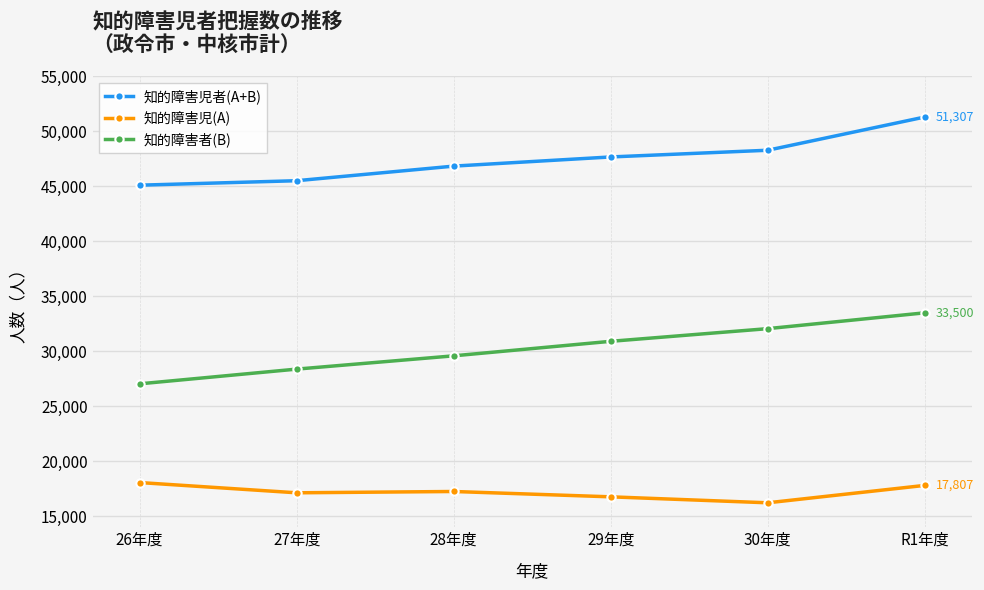

Read the 知的障害児(A) value at 26年度.

18065